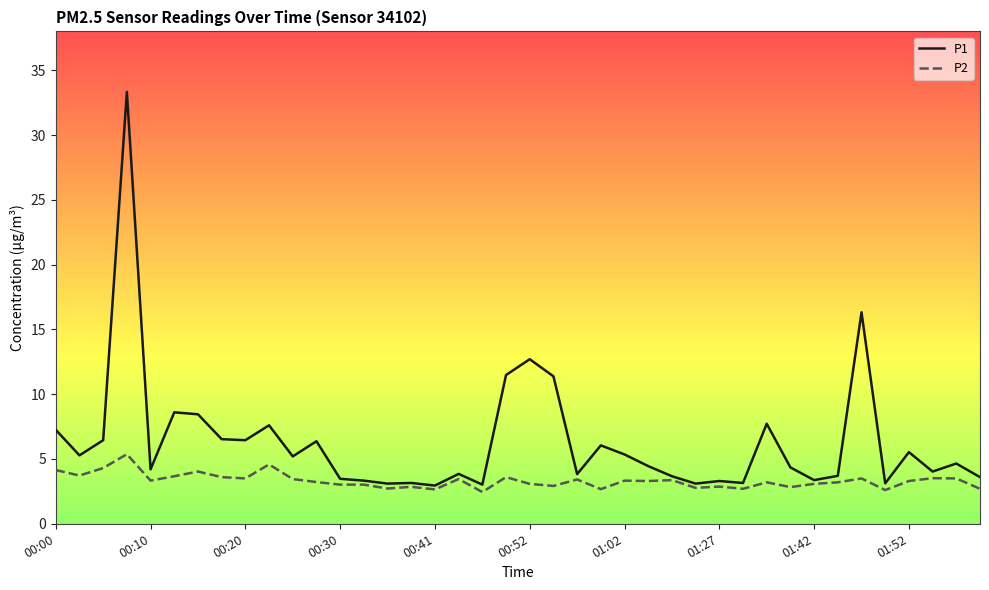

Rank the series by their average value, from lowest to highest.

P2, P1